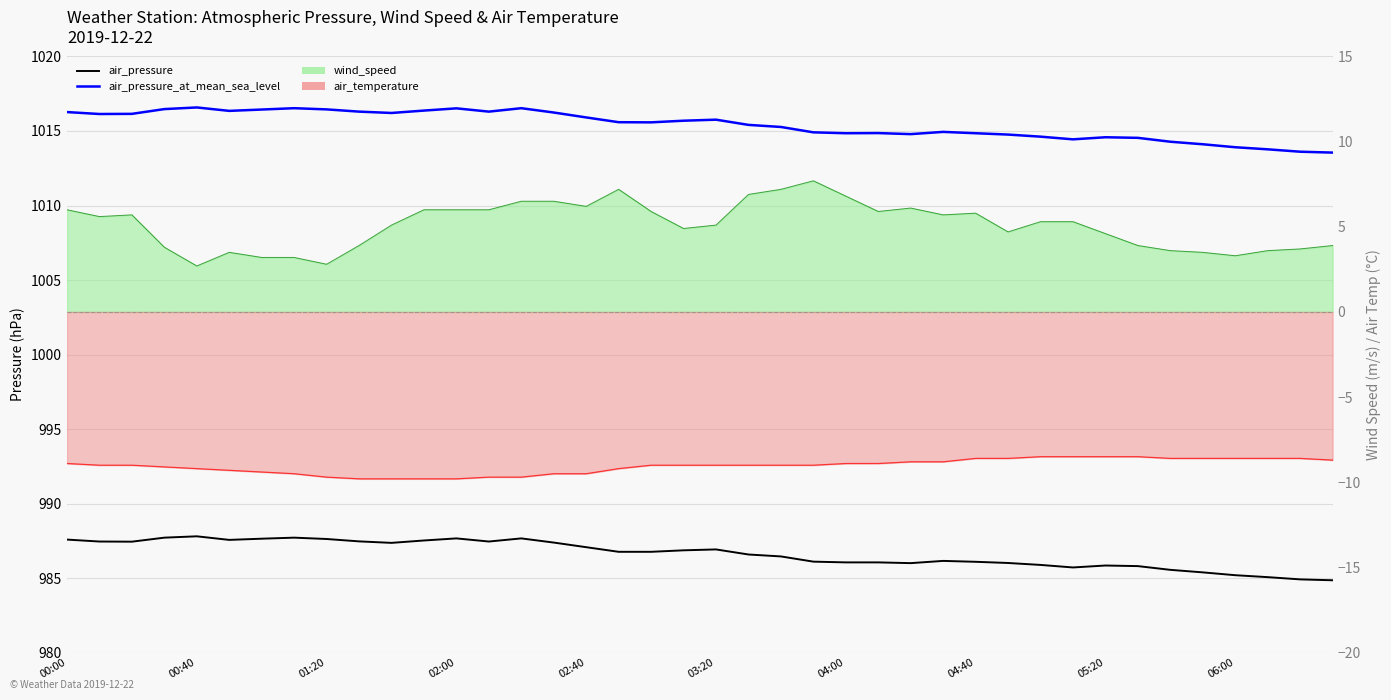

Which series has the largest range (max minus min)?

air_pressure_at_mean_sea_level